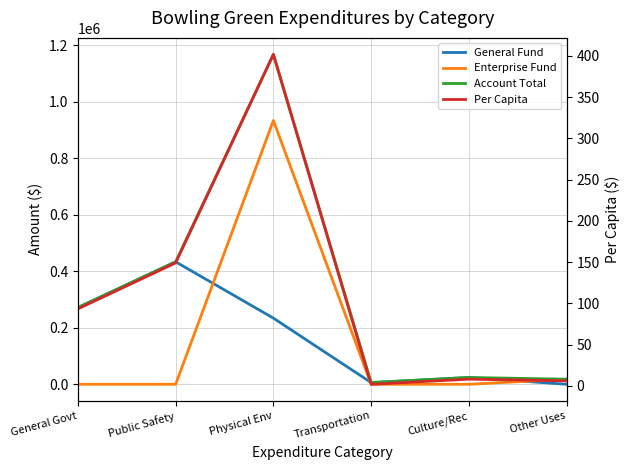

At which label is Per Capita closest to 201?

Public Safety